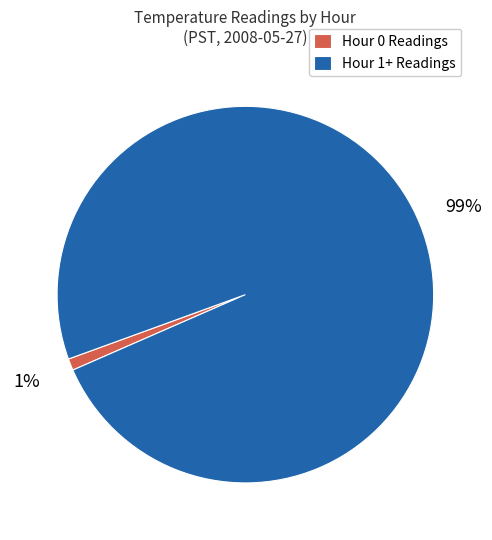

Rank the categories by value from lowest to highest.

Hour 0 Readings, Hour 1+ Readings